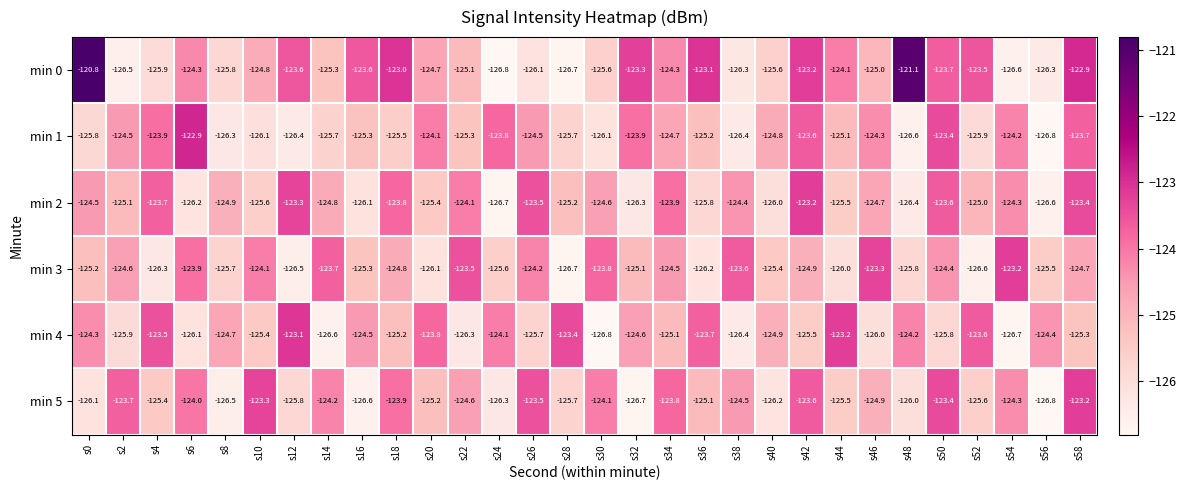

Which series has the widest spread of values?

min 0